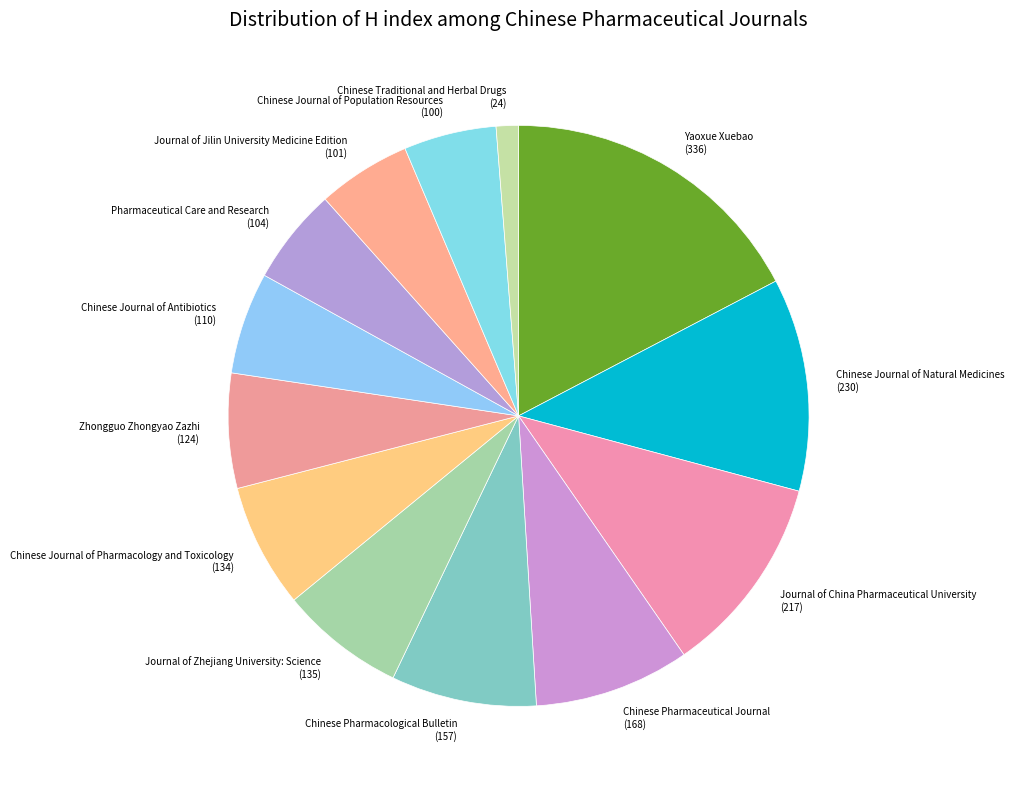

Between Journal of China Pharmaceutical University and Journal of Zhejiang University: Science, which is larger?

Journal of China Pharmaceutical University